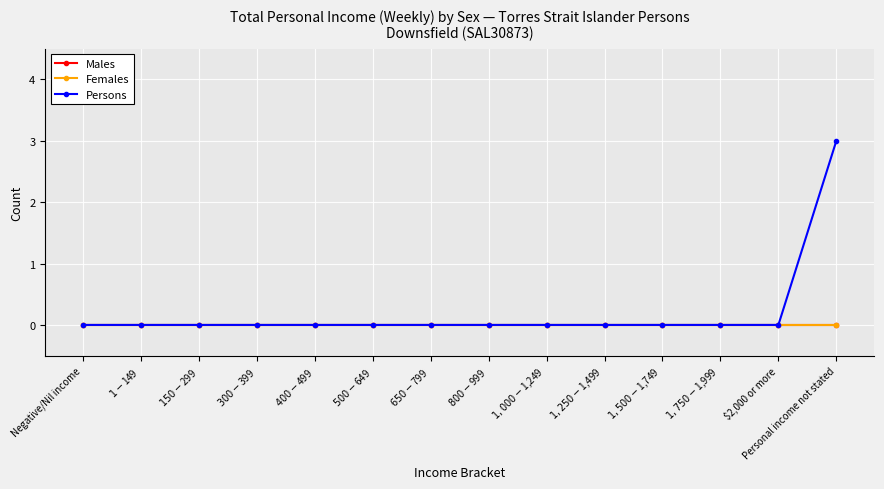

The value of Persons at $500-$649 is -1. True or false?

False